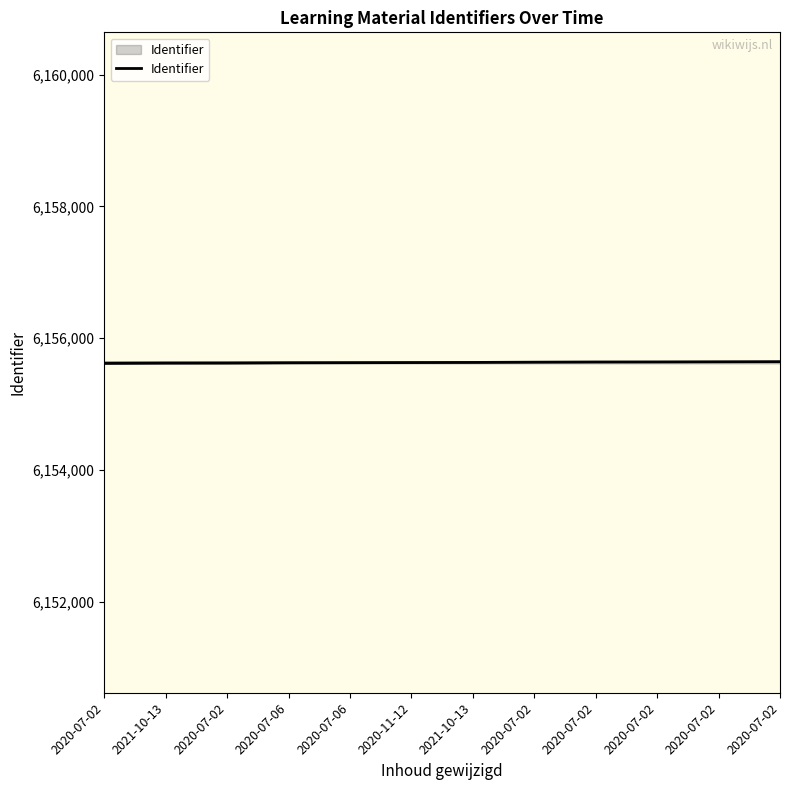

At which category does the chart reach its minimum across all series?

2020-07-02